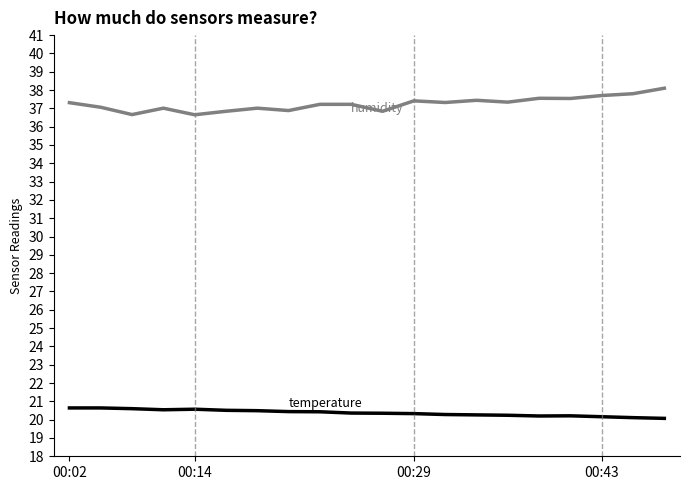

What is the smallest value displayed?

20.1